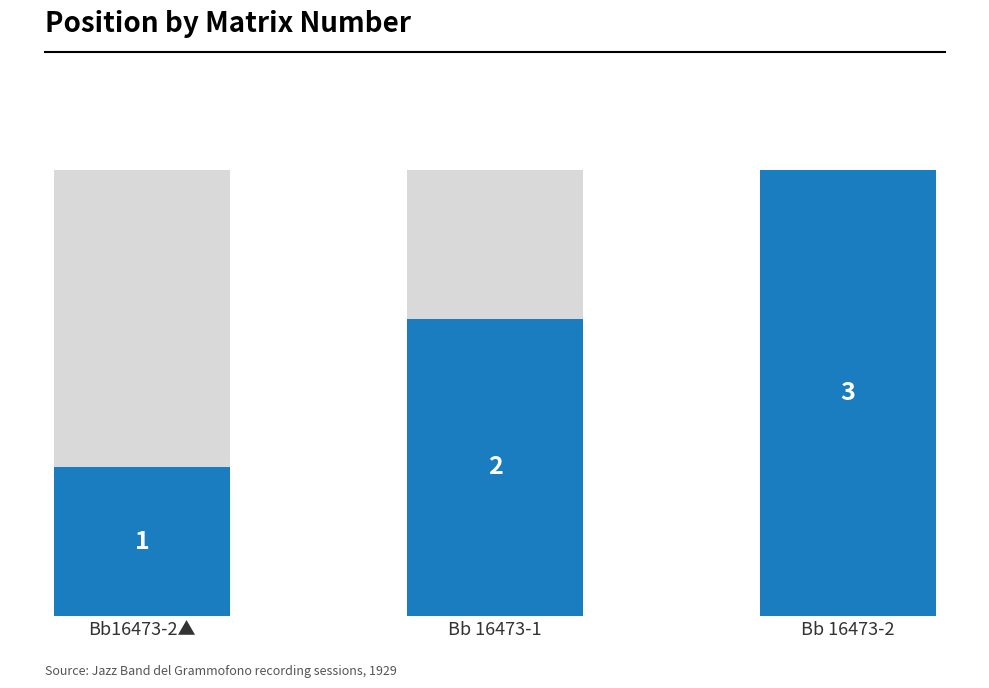

At which label does the data first exceed 2?

Bb 16473-2